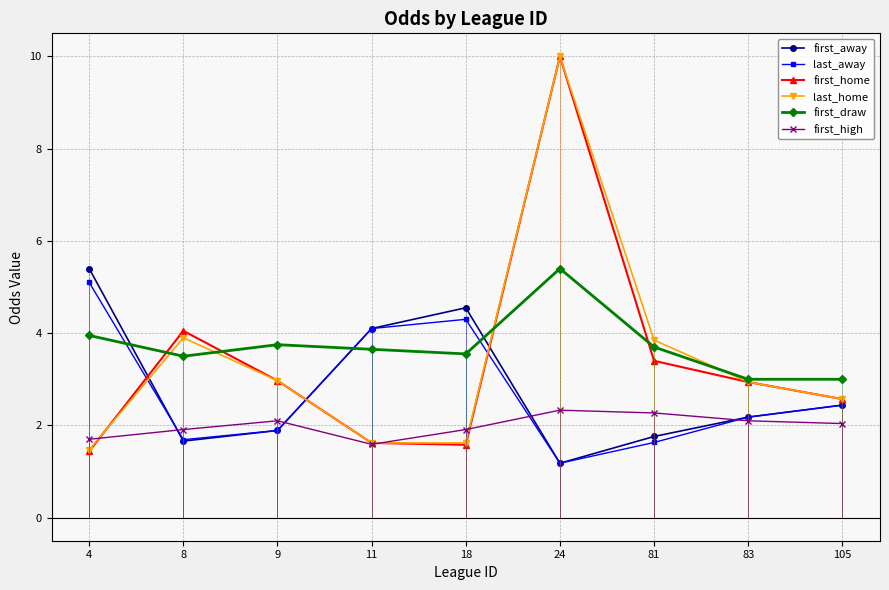

True or false: last_away and first_draw intersect in this chart.

True